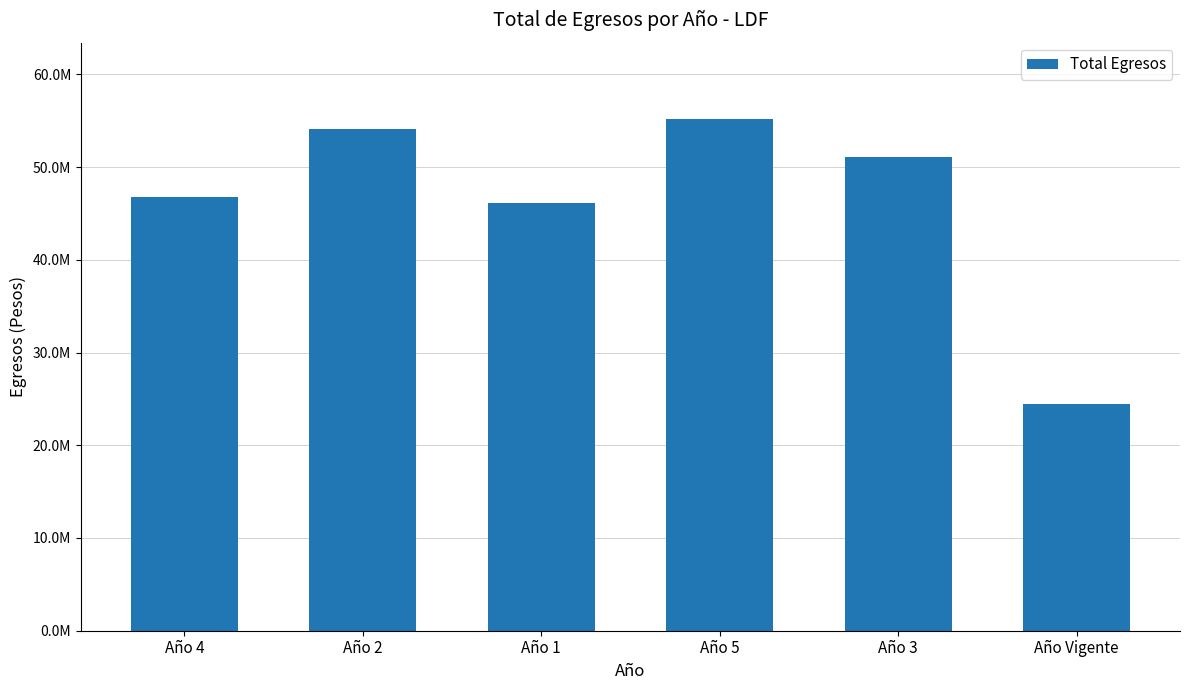

What is the difference between the maximum and minimum values?

30682070.8